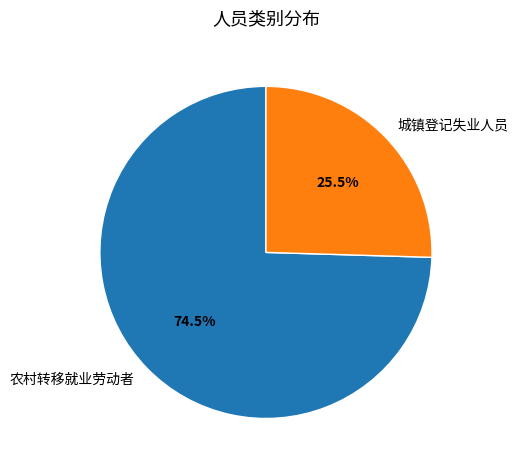

To the nearest percent, what is the combined percentage of 农村转移就业劳动者 and 城镇登记失业人员?

100%